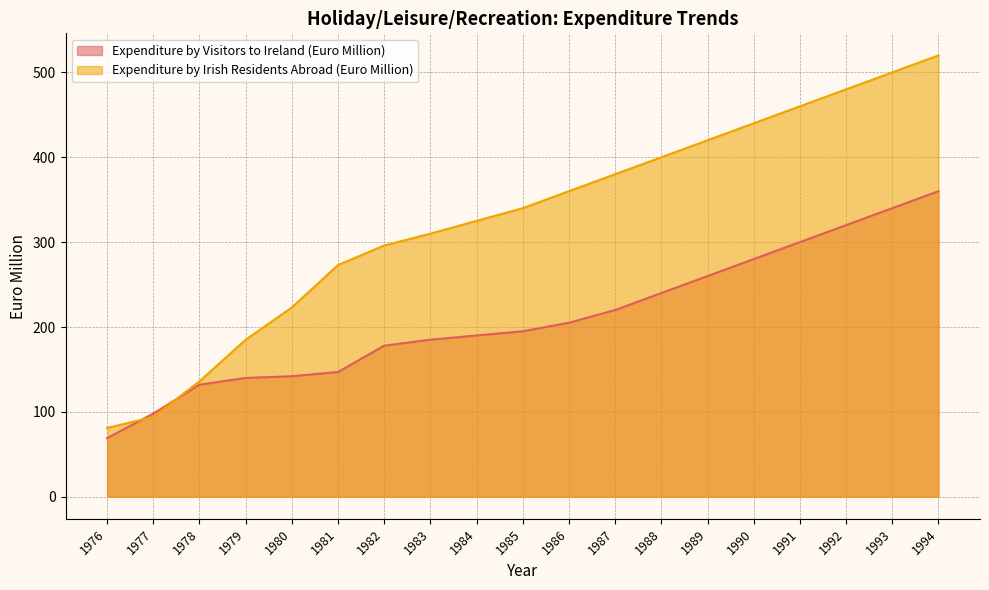

Between 1983 and 1990, which is larger?

1990